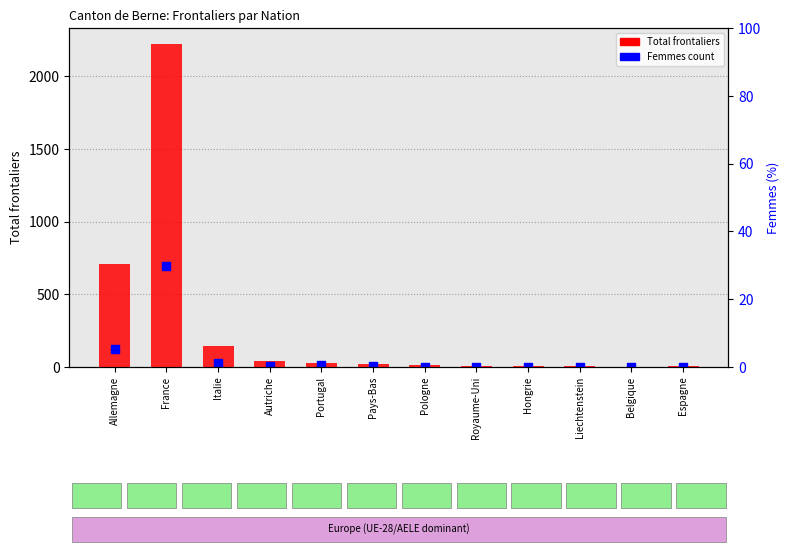

Which series has the largest total across all categories?

Total frontaliers